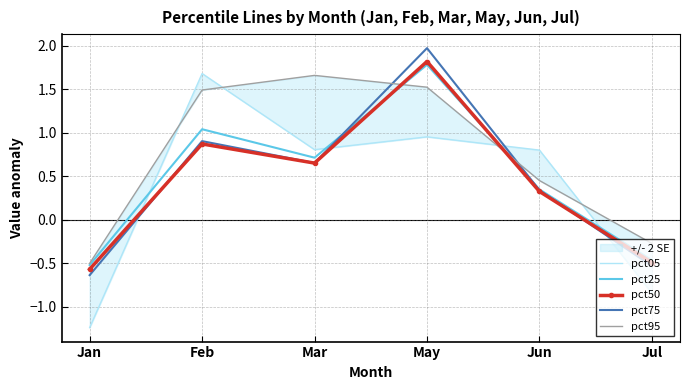

How many data points in pct50 are less than 0?

2